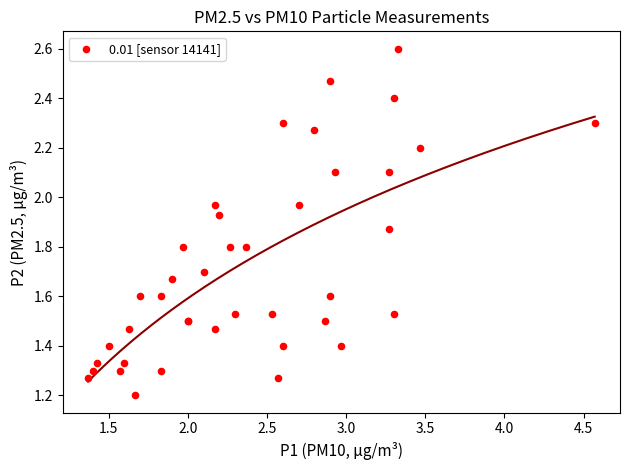

What Y value in the scatter plot is closest to 1?

1.2